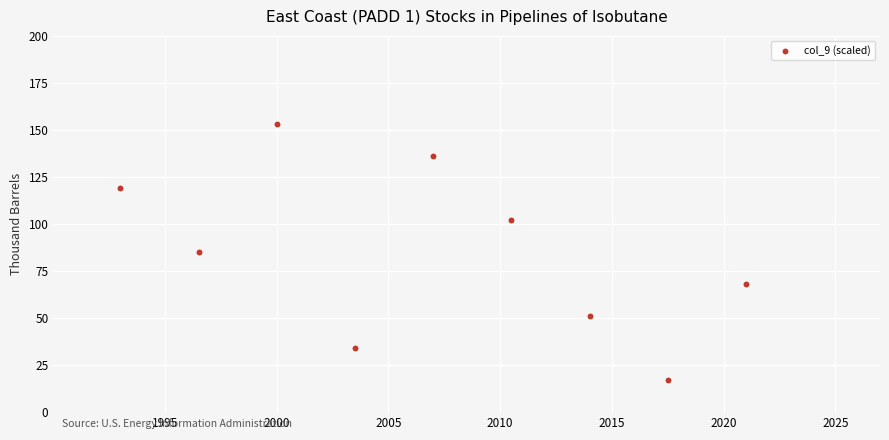

What is the average Y value?

85